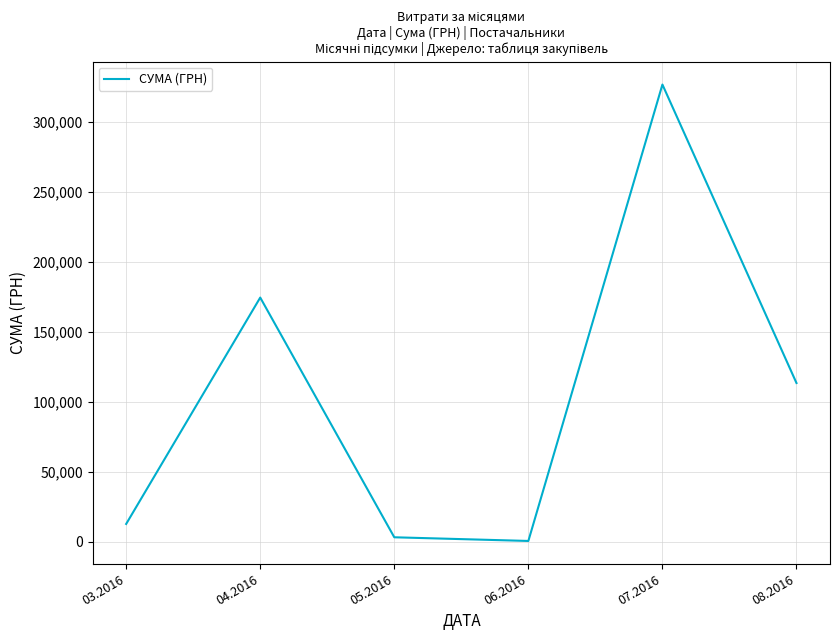

What is the ratio of the value at 07.2016 to the value at 04.2016?

1.9